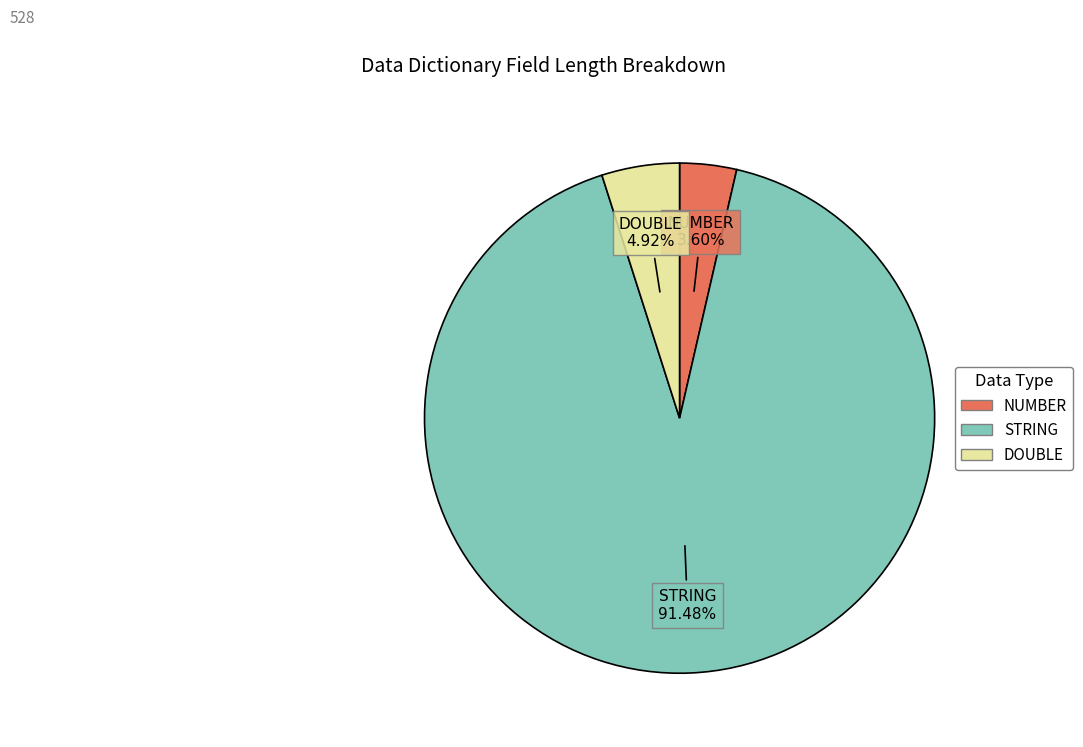

Is there a majority slice in this chart?

Yes